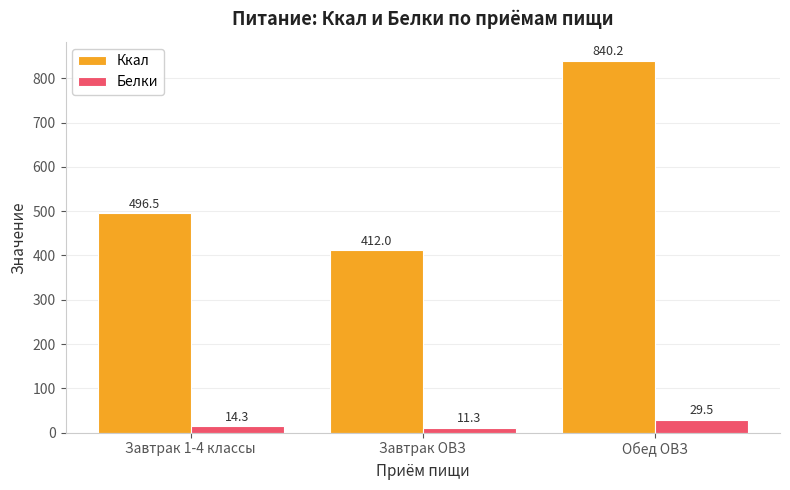

How many values in the Ккал series exceed 496?

2